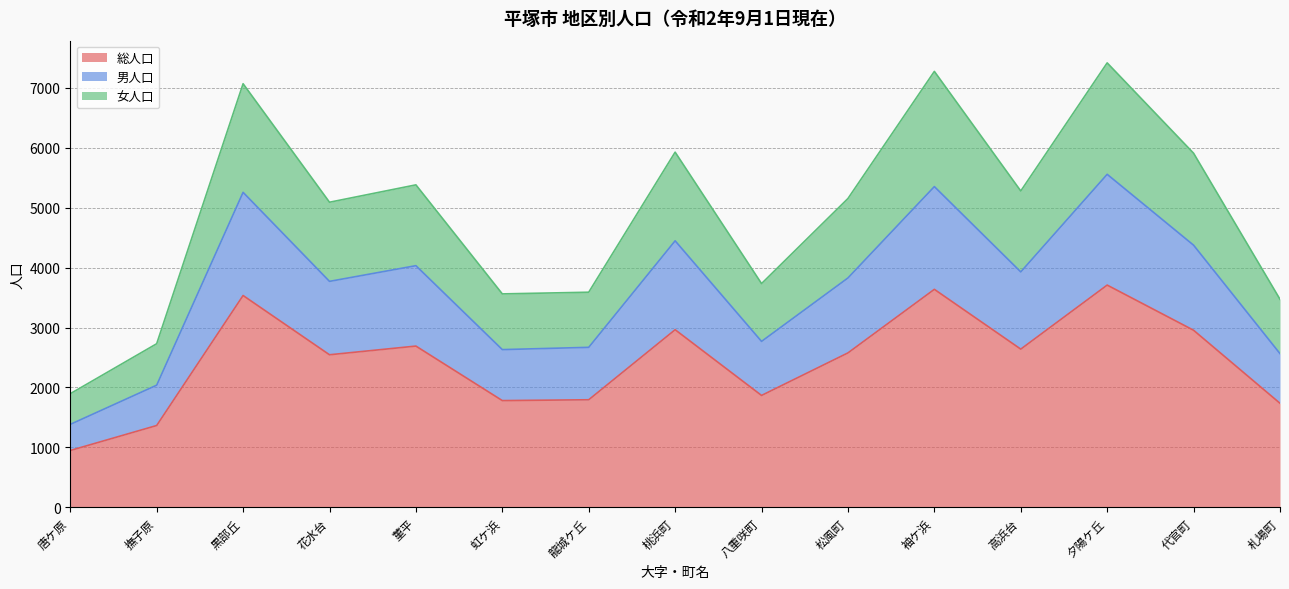

How many lines are shown in the chart?

3